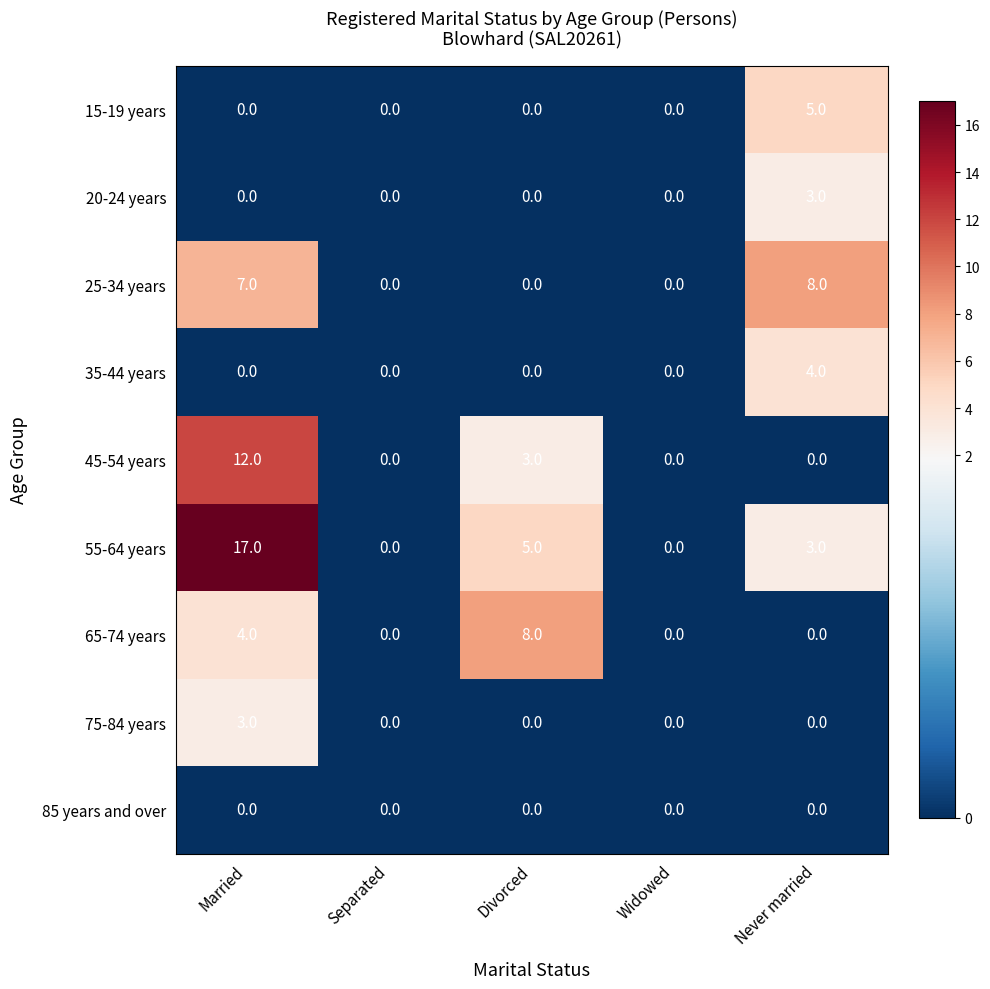

The 65-74 years series shows 0 at Widowed. True or false?

True